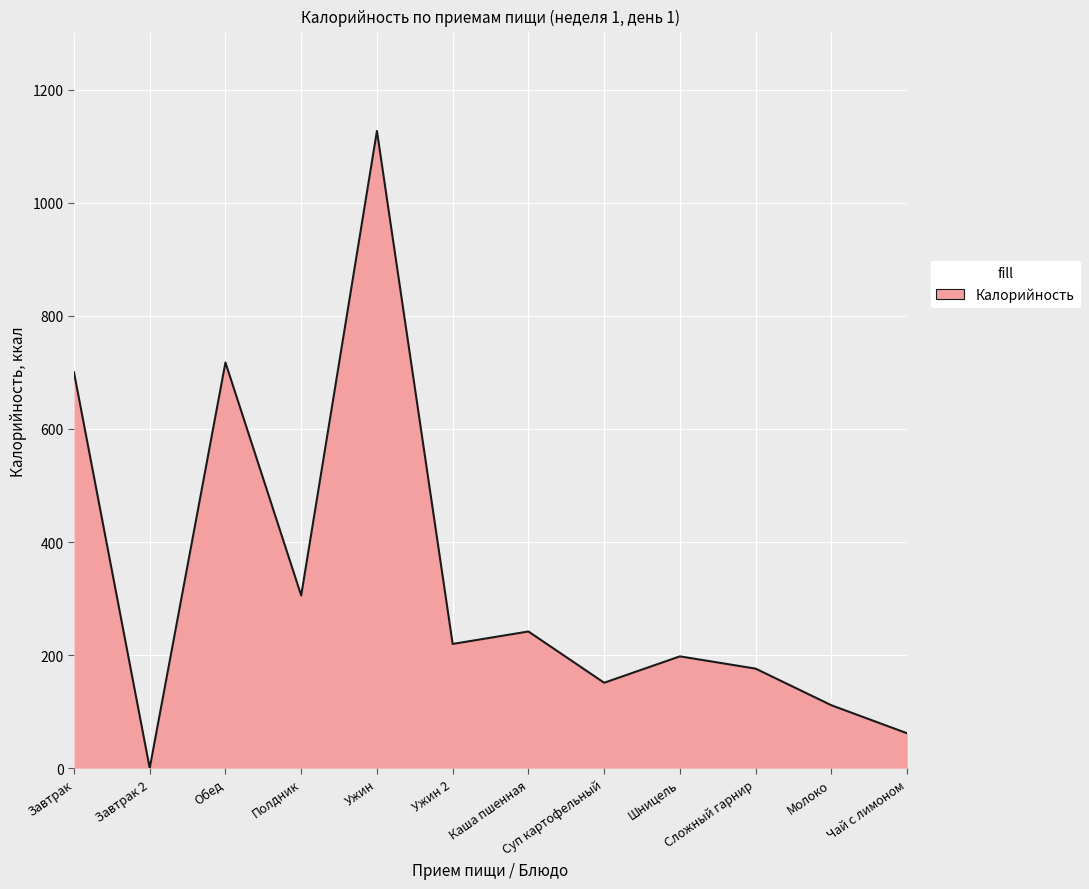

Between Ужин and Сложный гарнир, which is larger?

Ужин